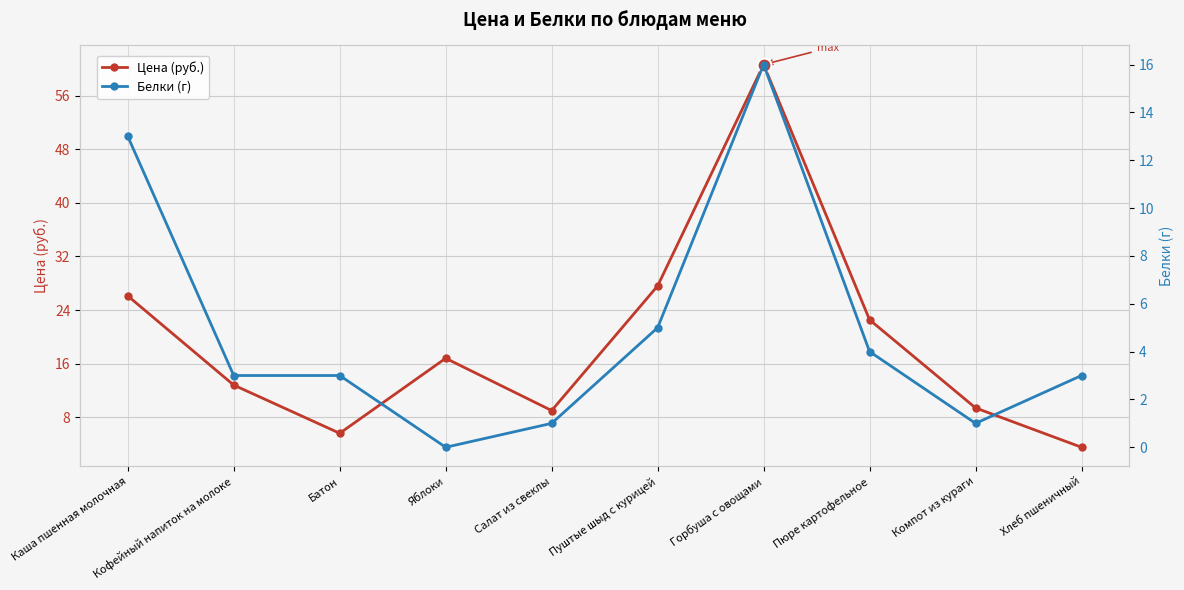

Between Каша пшенная молочная and Кофейный напиток на молоке, which series saw the biggest shift?

Цена (руб.)